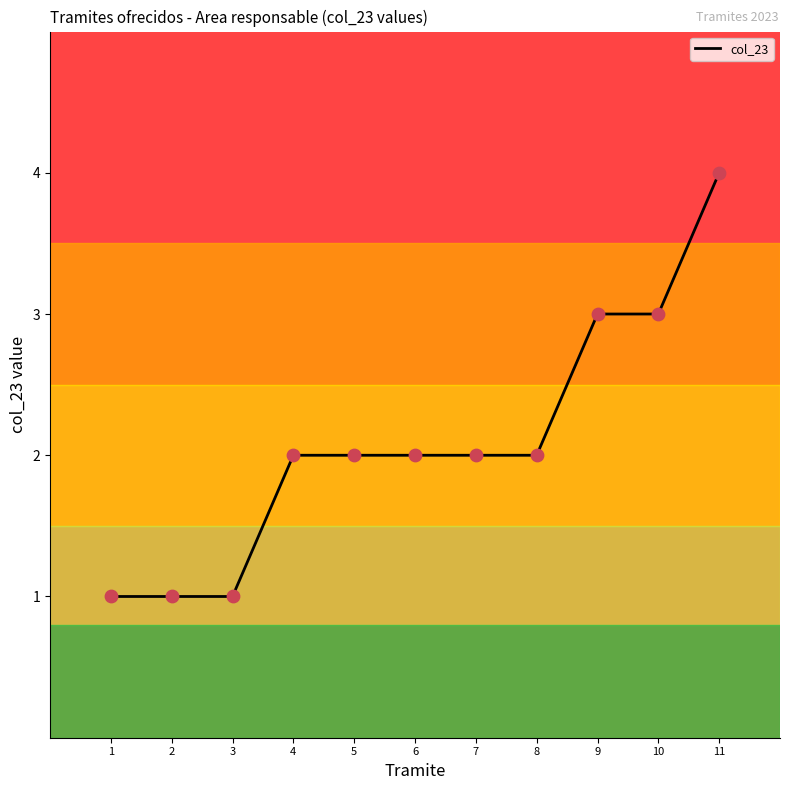

Approximately how many times larger is the value at 10 compared to 8?

1.5